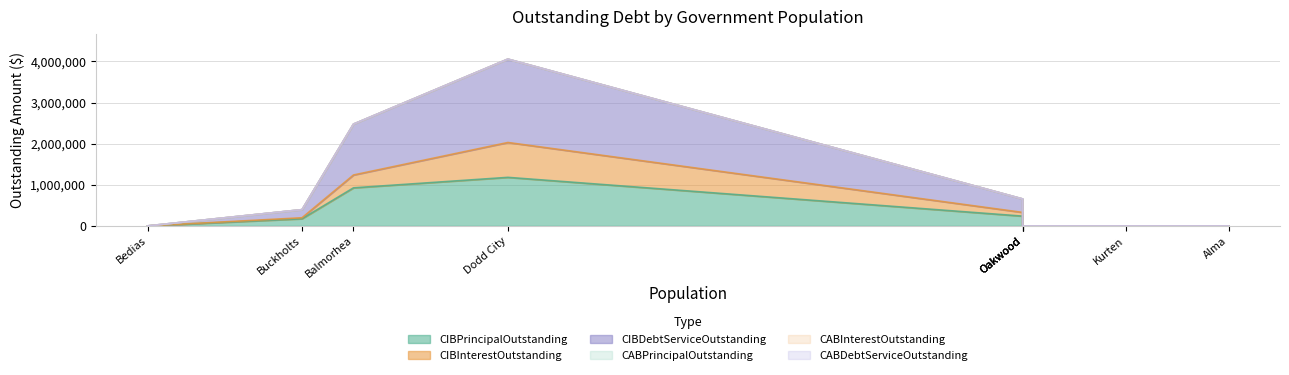

At which label is CABInterestOutstanding closest to 0?

Alma